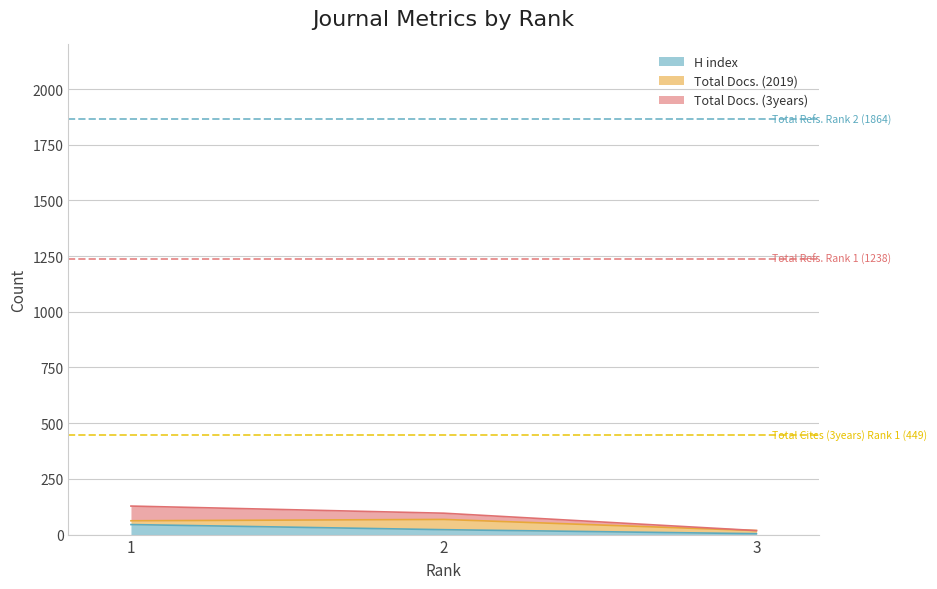

What is the highest value of the H index series?

45